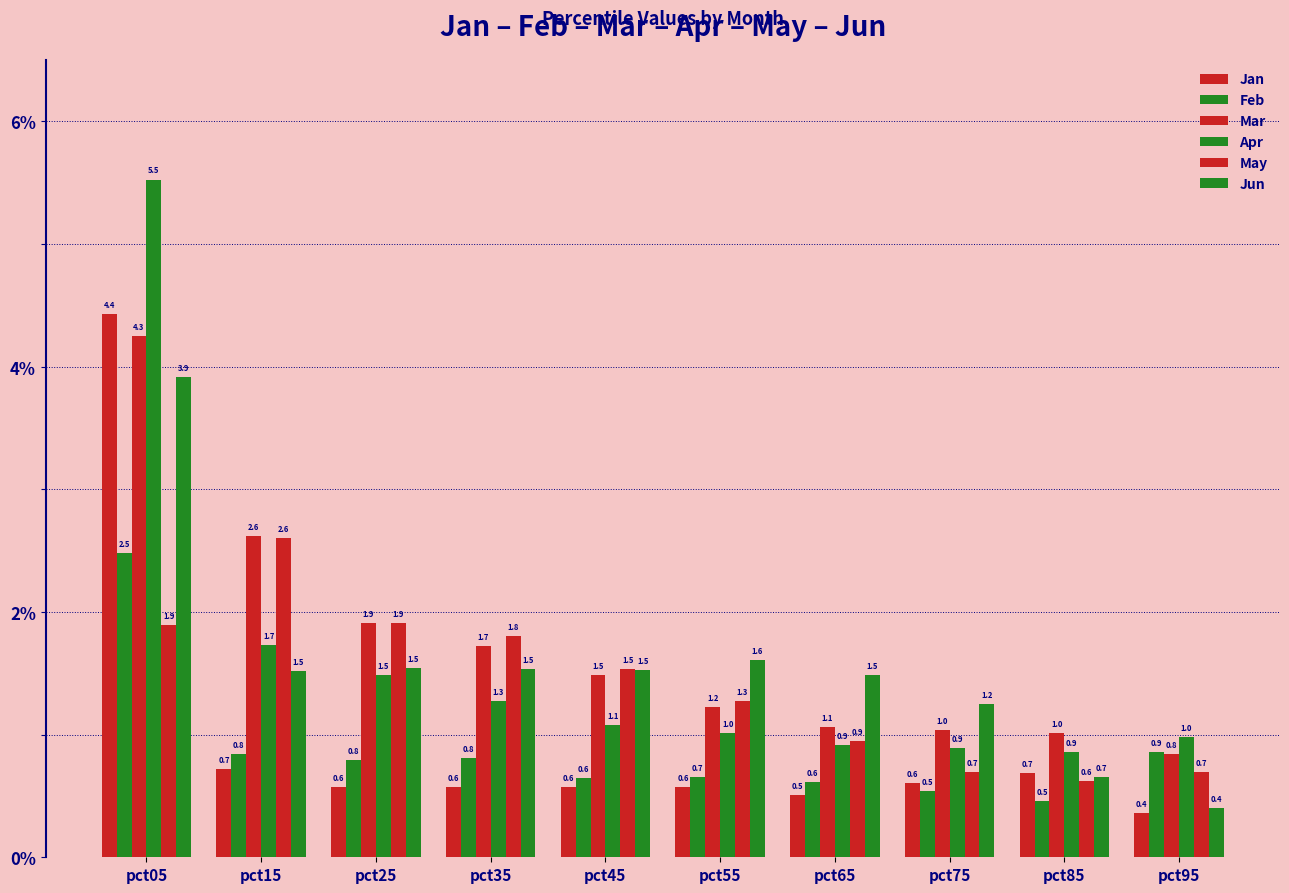

Is the value of May at pct65 greater than the value of Apr at pct65?

Yes